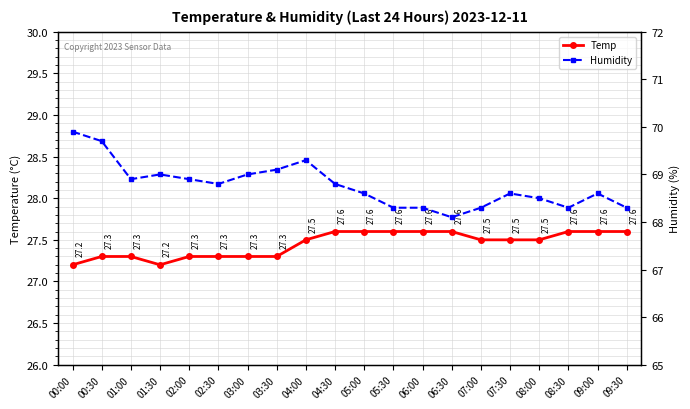

What position from the left is 07:00?

15